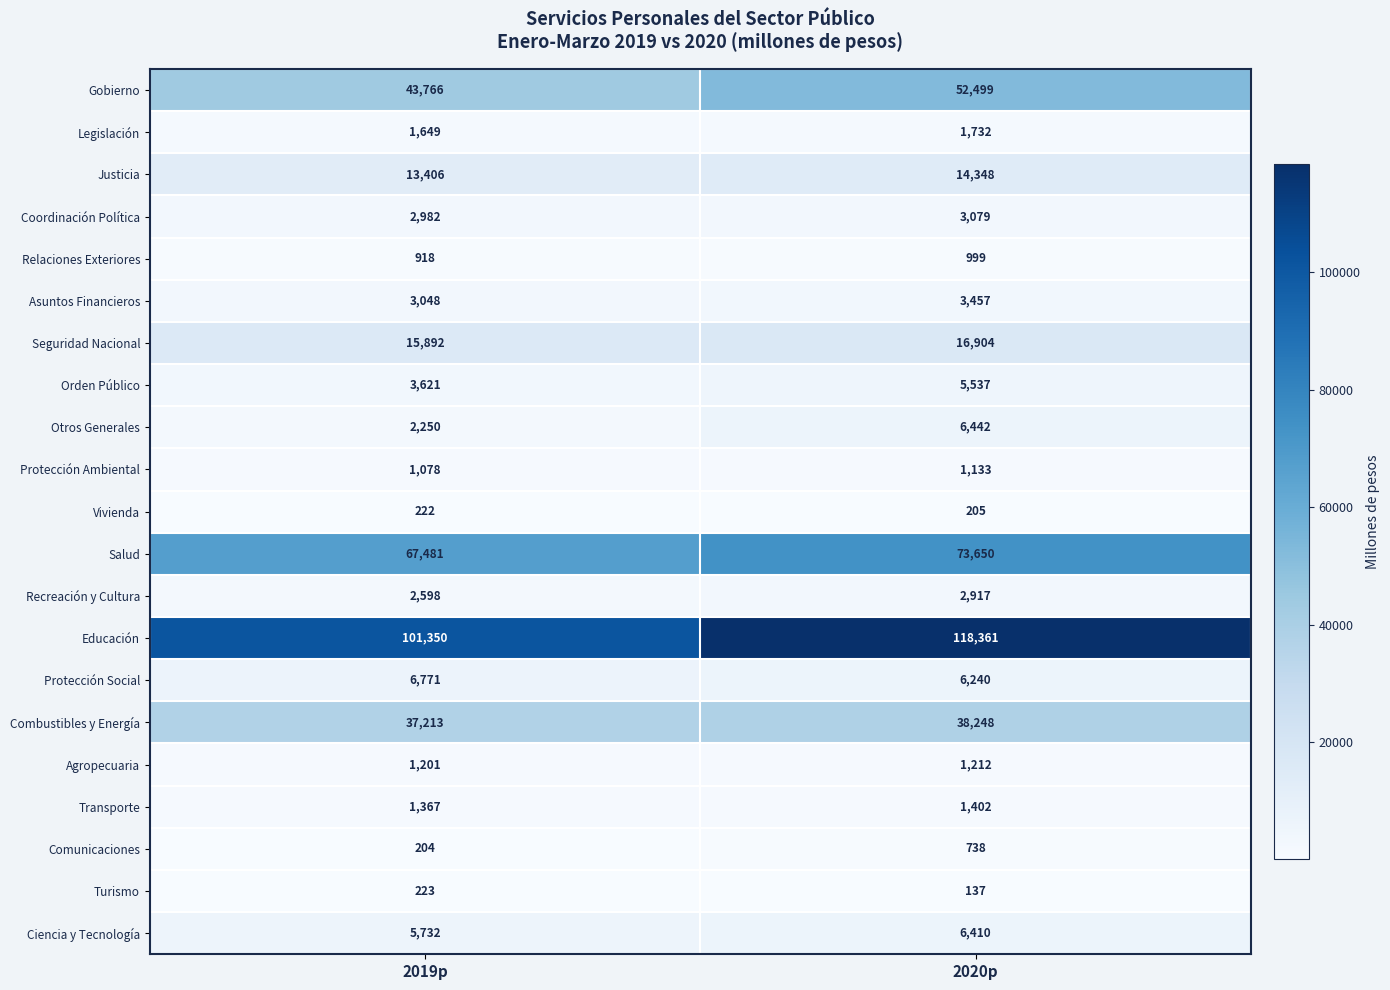

At 2020p, list the series in order from smallest to largest.

Turismo, Vivienda, Comunicaciones, Relaciones Exteriores, Protección Ambiental, Agropecuaria, Transporte, Legislación, Recreación y Cultura, Coordinación Política, Asuntos Financieros, Orden Público, Protección Social, Ciencia y Tecnología, Otros Generales, Justicia, Seguridad Nacional, Combustibles y Energía, Gobierno, Salud, Educación